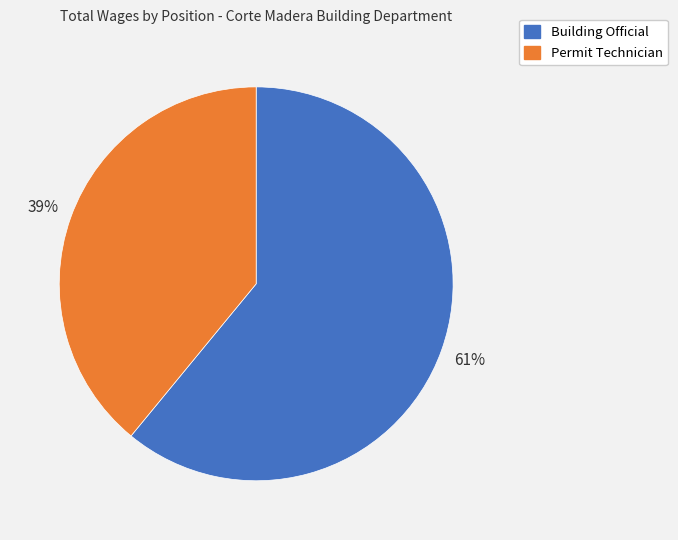

True or false: Permit Technician accounts for 39% of the total.

True